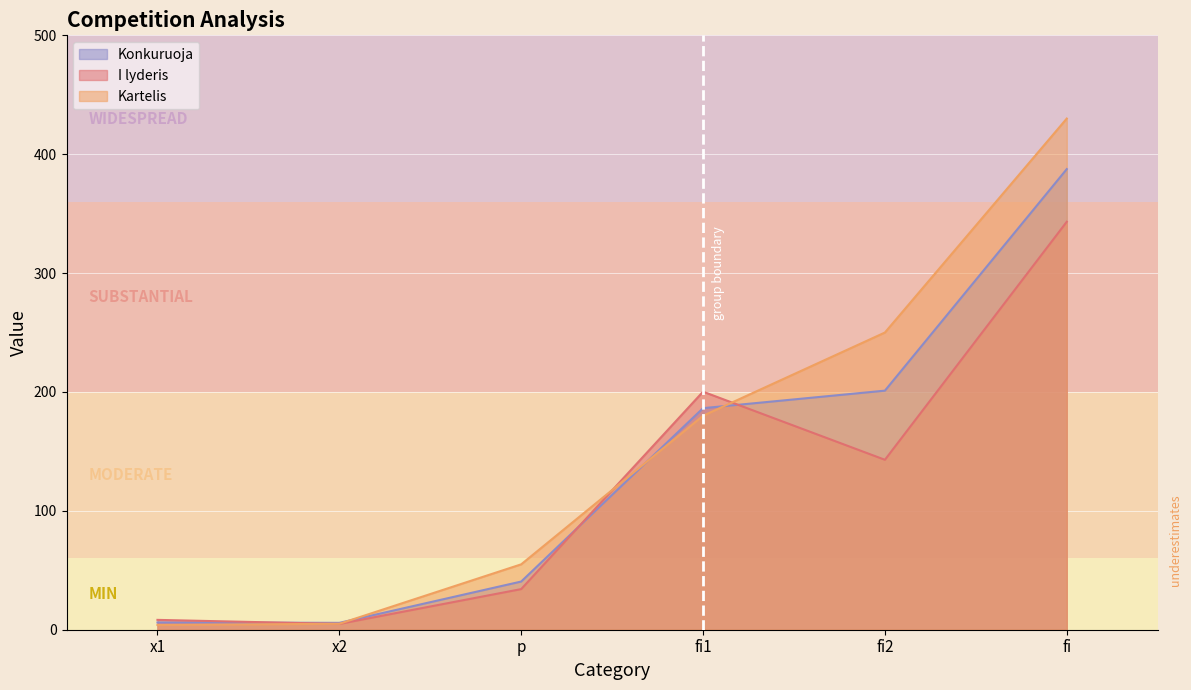

What is the sum of all Kartelis values?

924.0